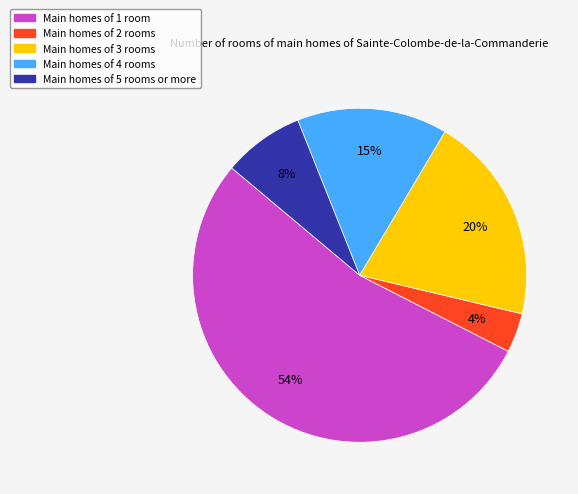

How many segments does this pie chart have?

5